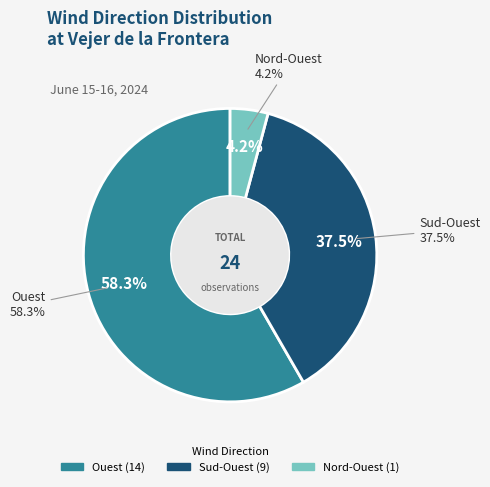

Count the number of slices in the pie.

3